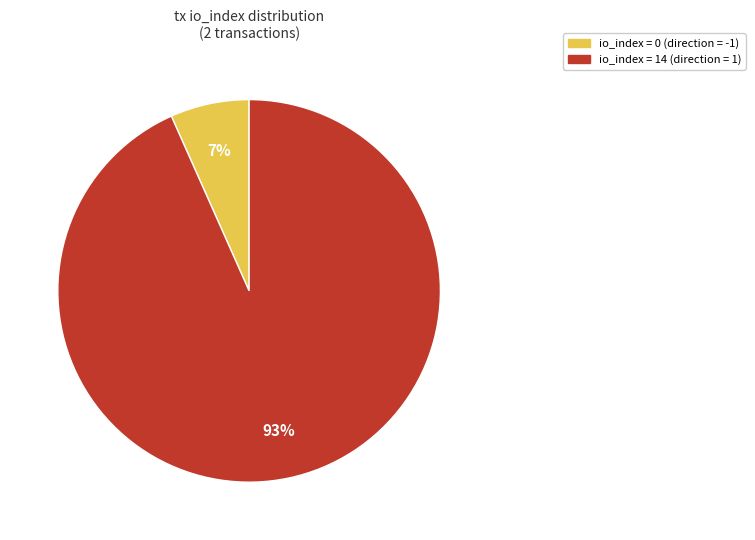

Between io_index = 0 (direction = -1) and io_index = 14 (direction = 1), which is larger?

io_index = 14 (direction = 1)